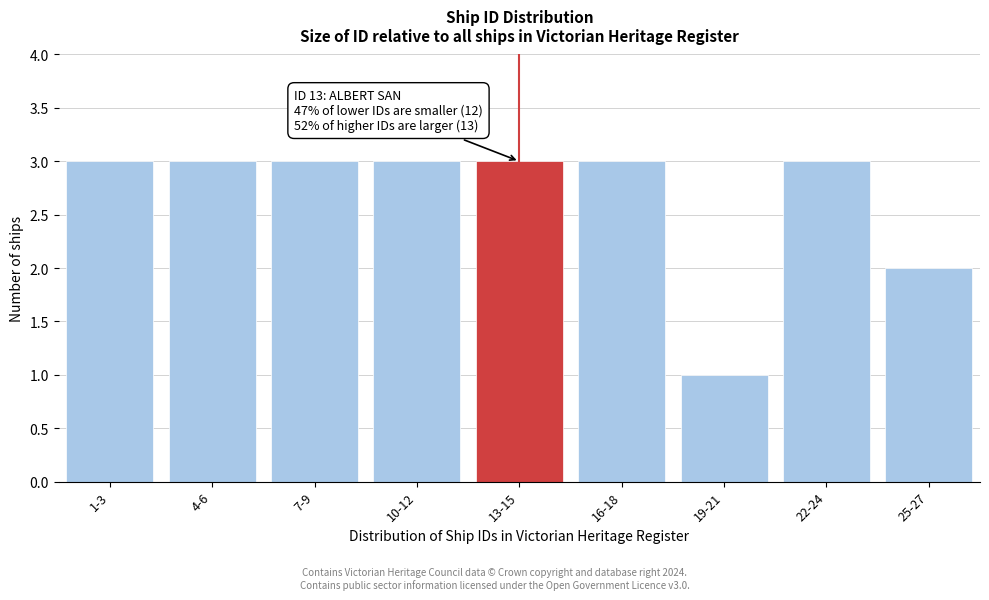

Reading left to right, list all the values displayed in this chart.

1-3=3	4-6=3	7-9=3	10-12=3	13-15=3	16-18=3	19-21=1	22-24=3	25-27=2